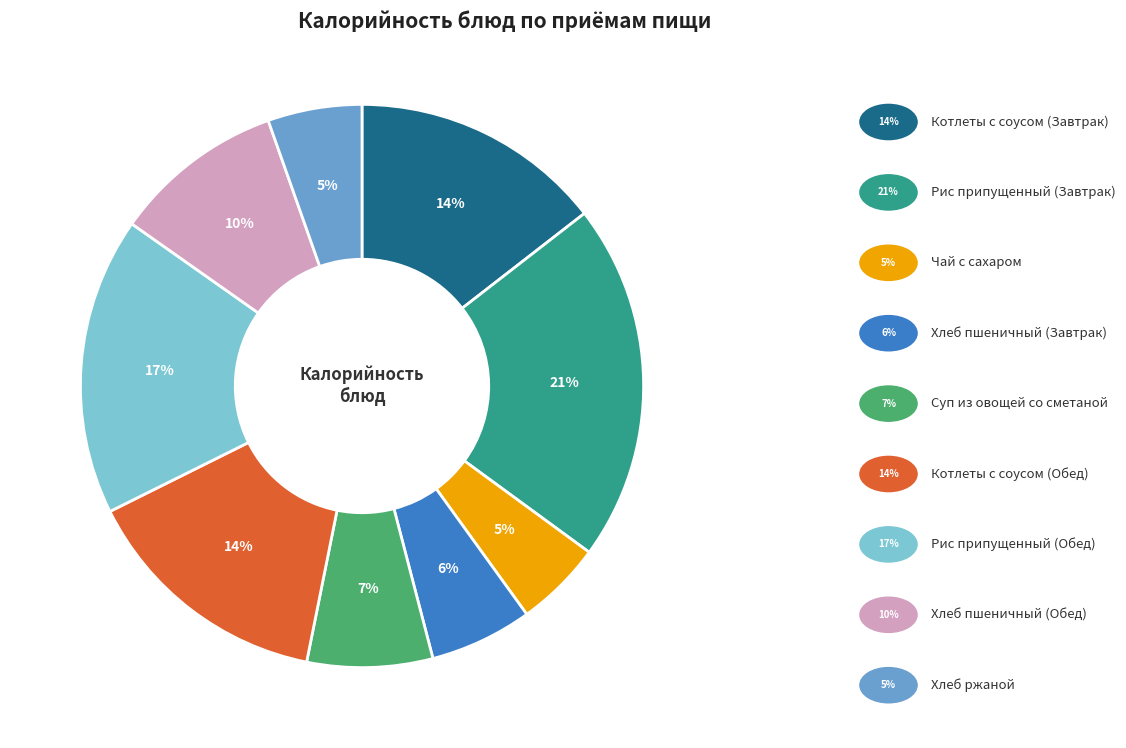

Is there a majority slice in this chart?

No